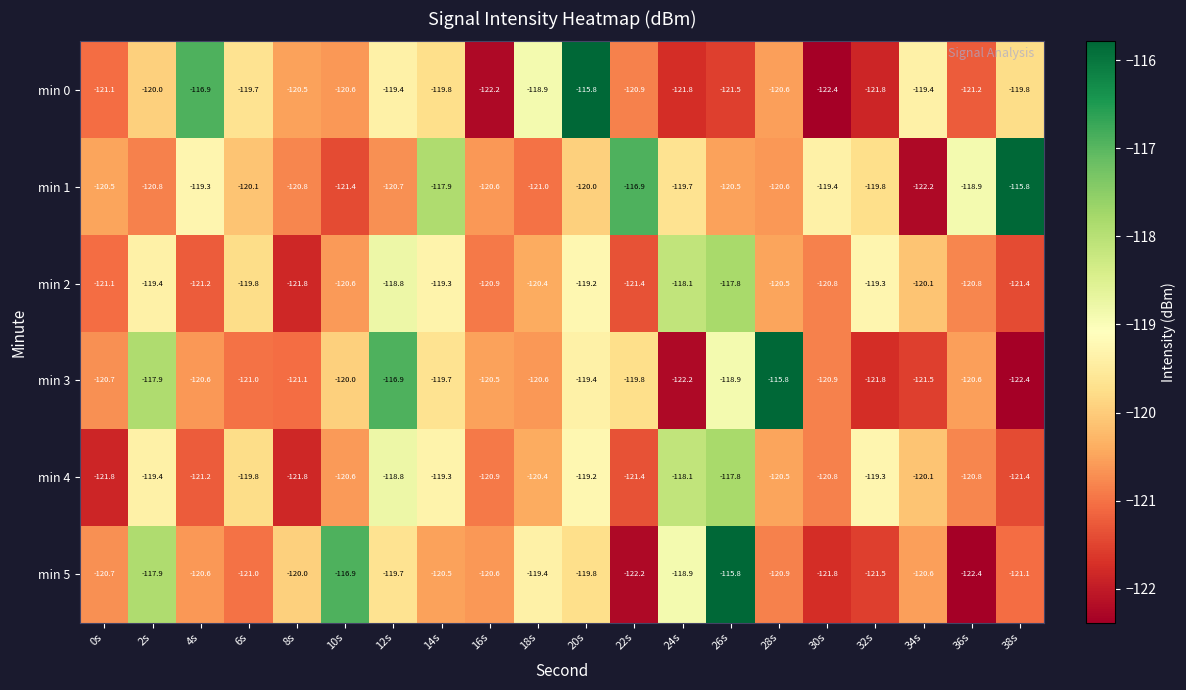

Count the number of data series in this chart.

6